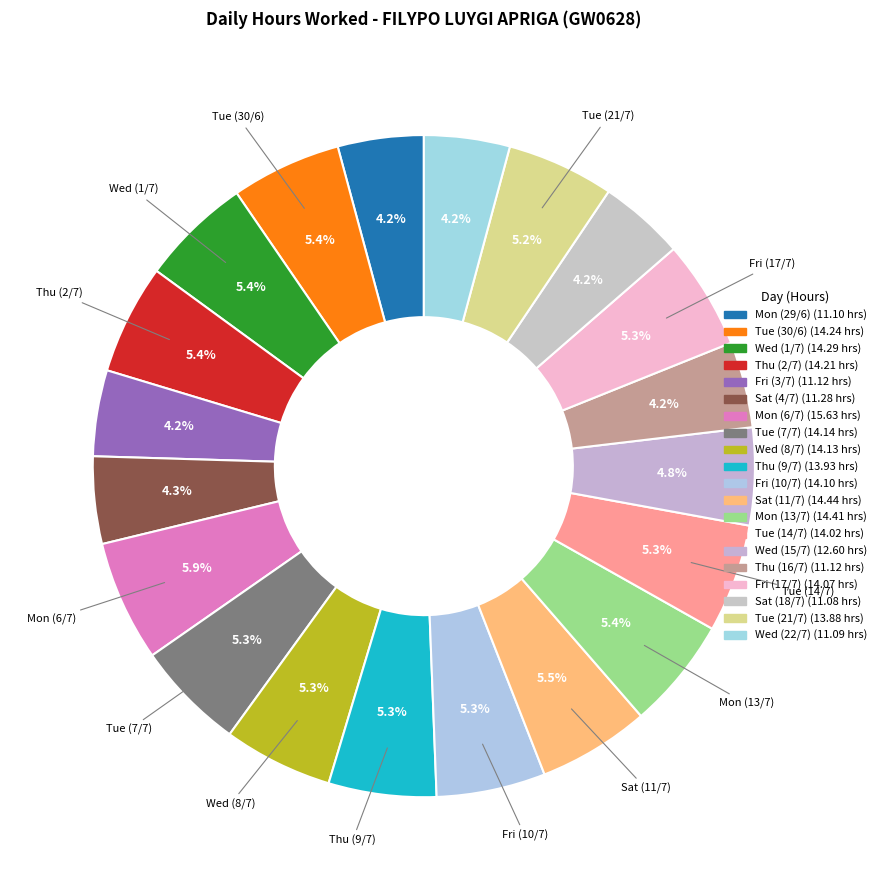

Count the number of slices in the pie.

20